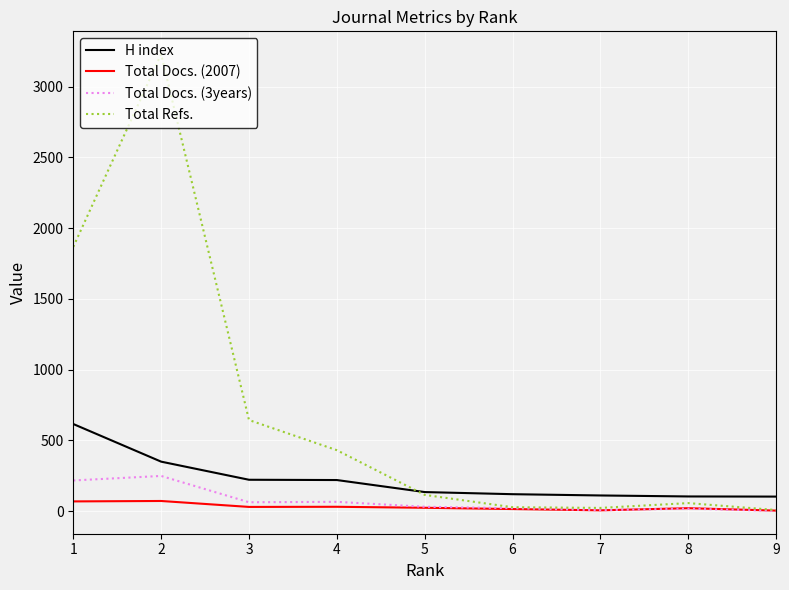

What are all the series names shown in the legend?

H index, Total Docs. (2007), Total Docs. (3years), Total Refs.